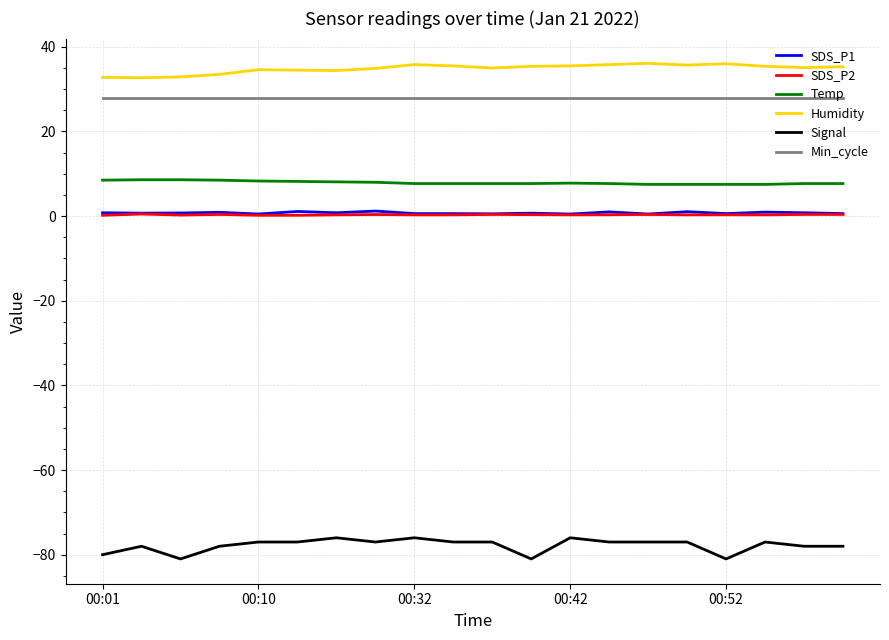

What is the smallest value displayed?

-81.0